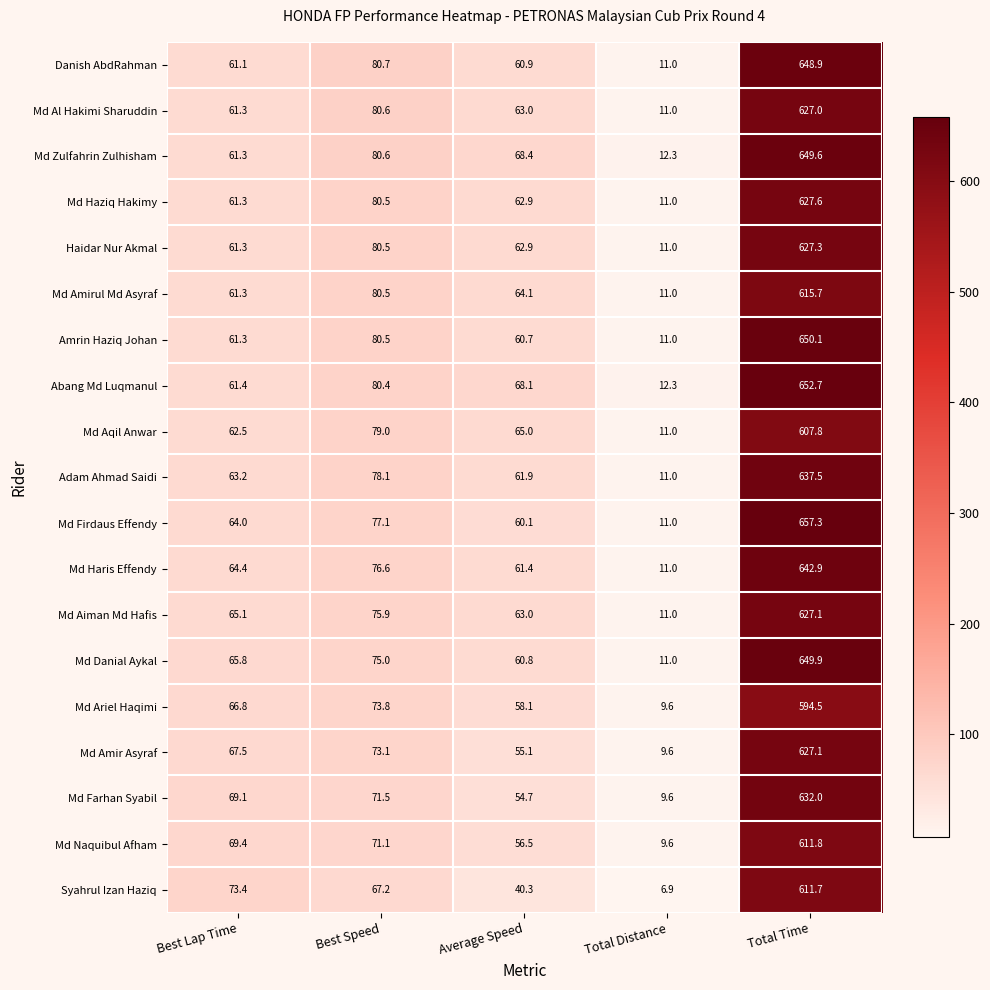

At which label is Syahrul Izan Haziq closest to 309?

Best Lap Time